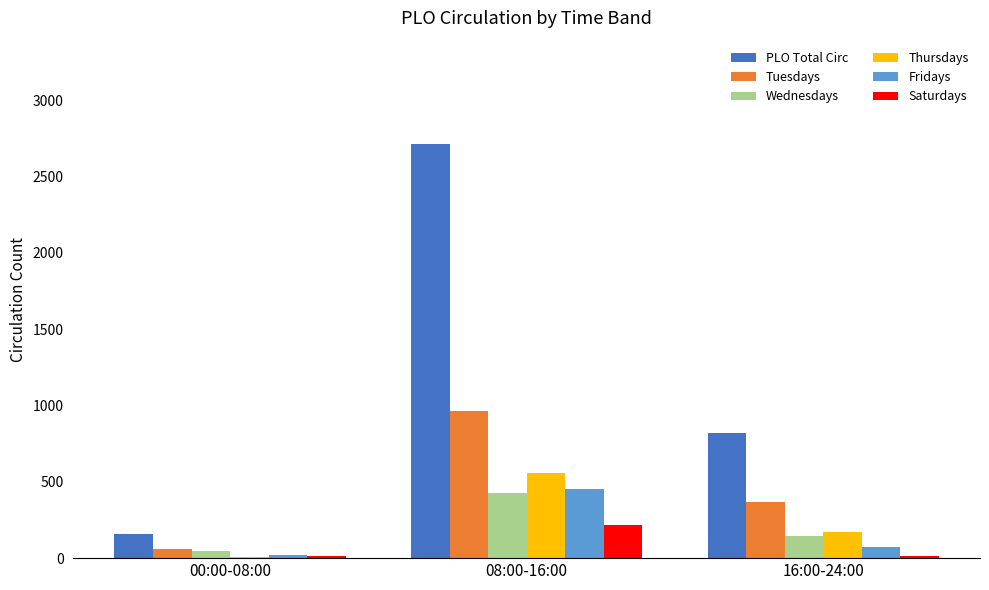

Are the bars horizontal?

No